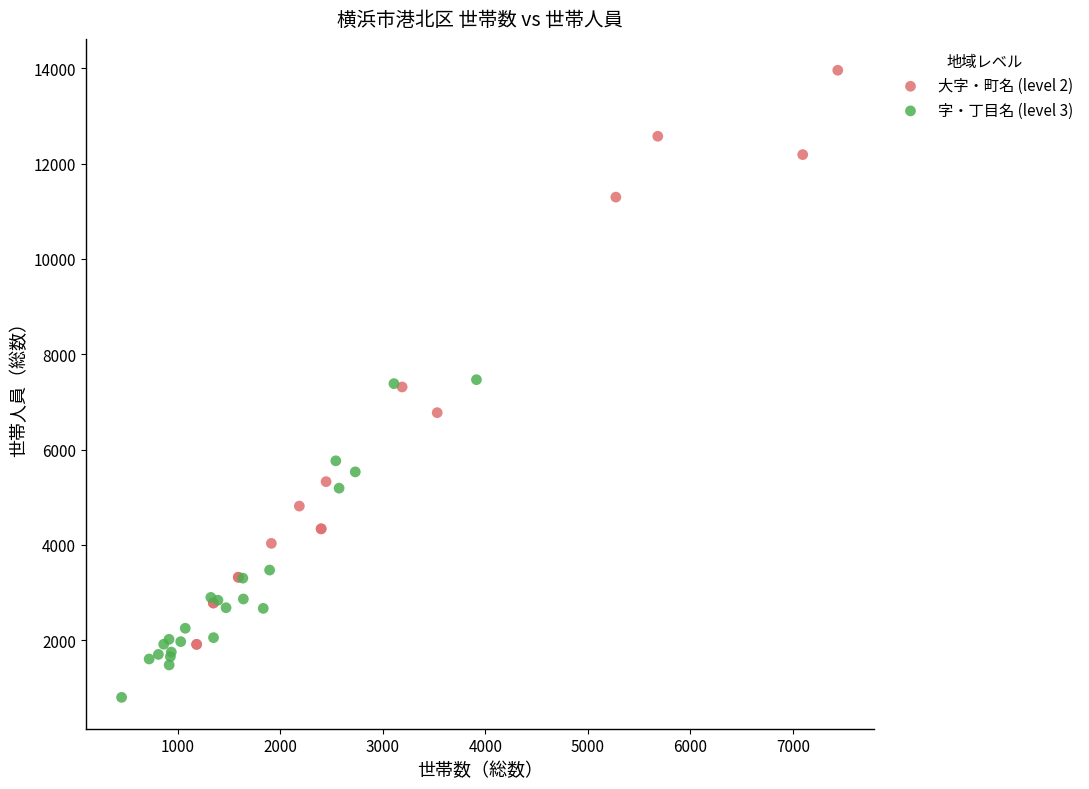

Which series has the largest Y range (max minus min)?

大字・町名 (level 2)